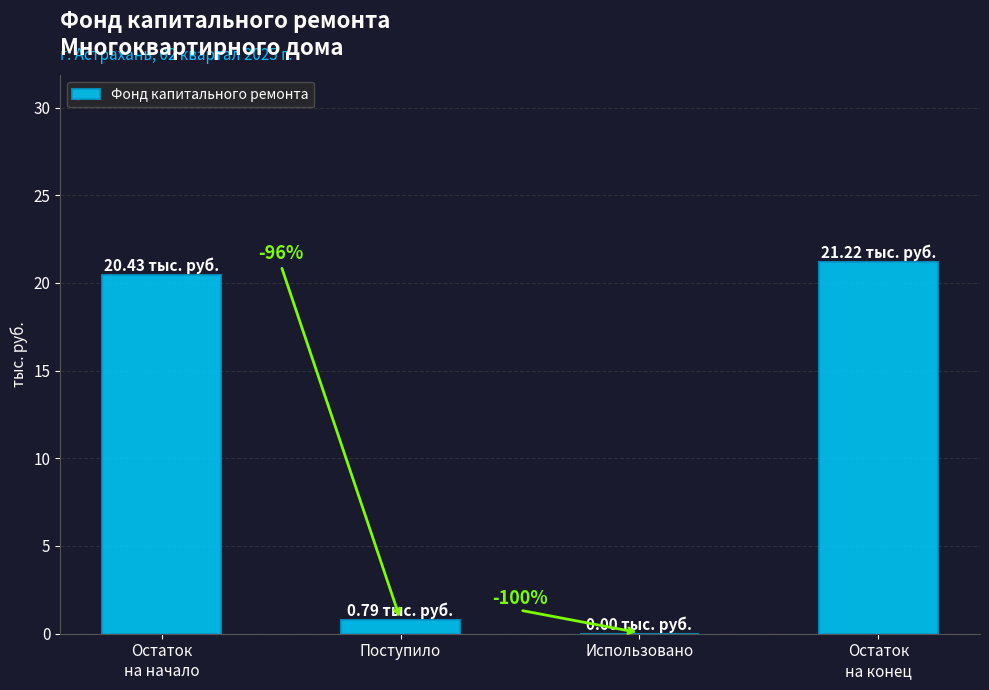

Rank the categories by value from lowest to highest.

Использовано, Поступило, Остаток
на начало, Остаток
на конец